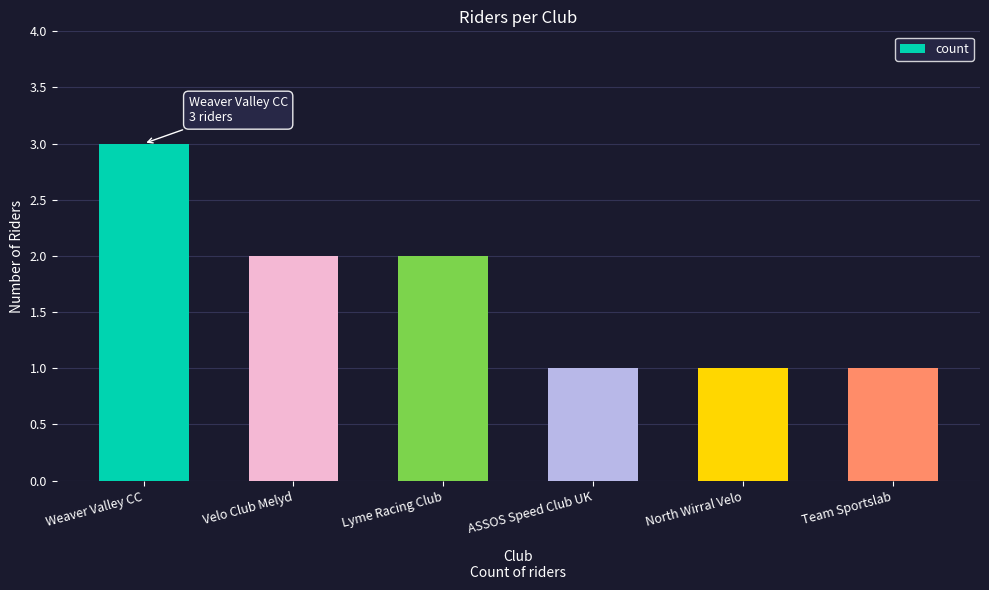

At which category does the chart reach its peak across all series?

Weaver Valley CC